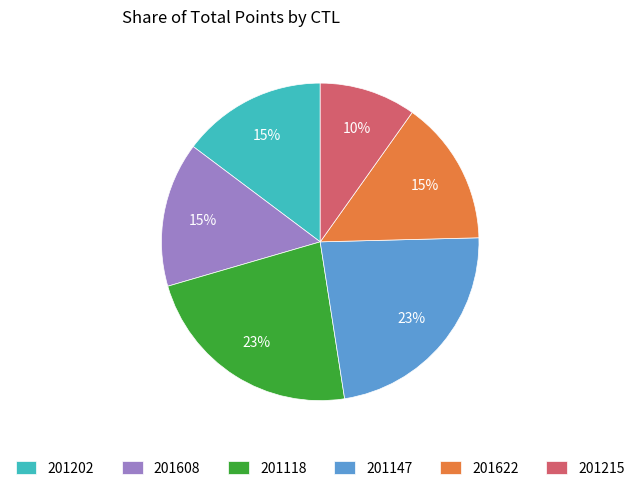

To the nearest percent, what is the difference between the largest and smallest slice percentages?

13%